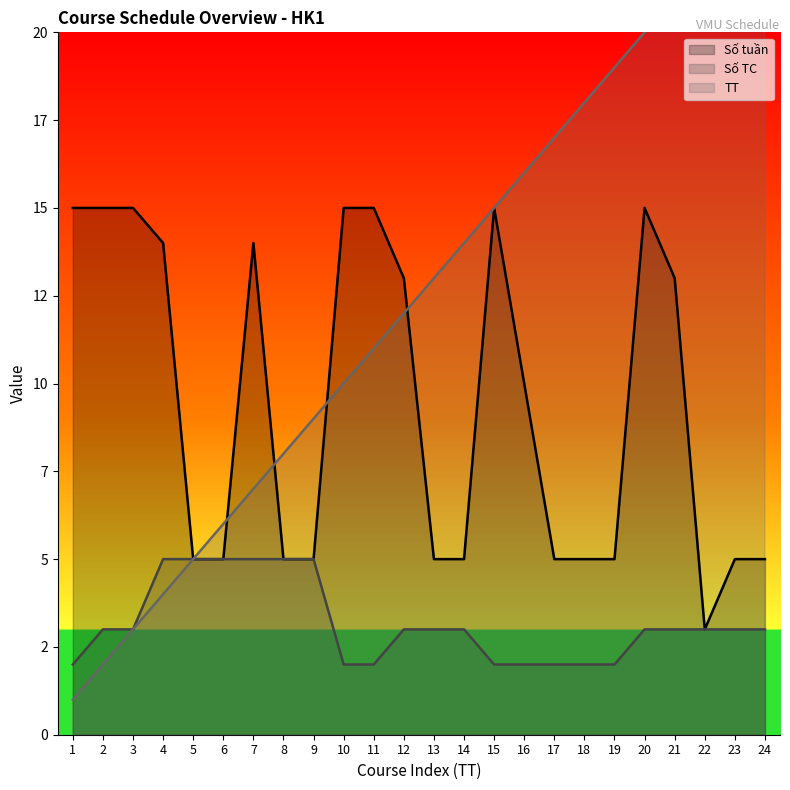

Count the Số TC values in the range 2 to 5.

24